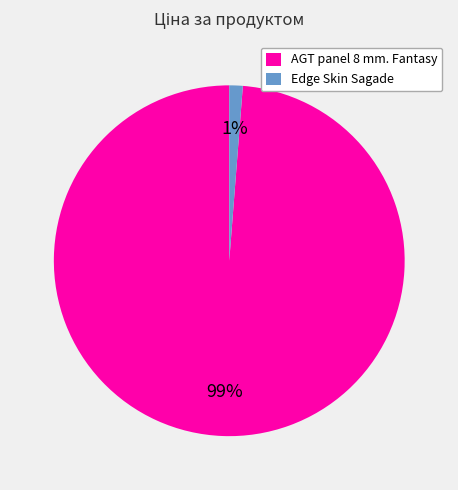

Is there any slice that represents more than half of the pie?

Yes